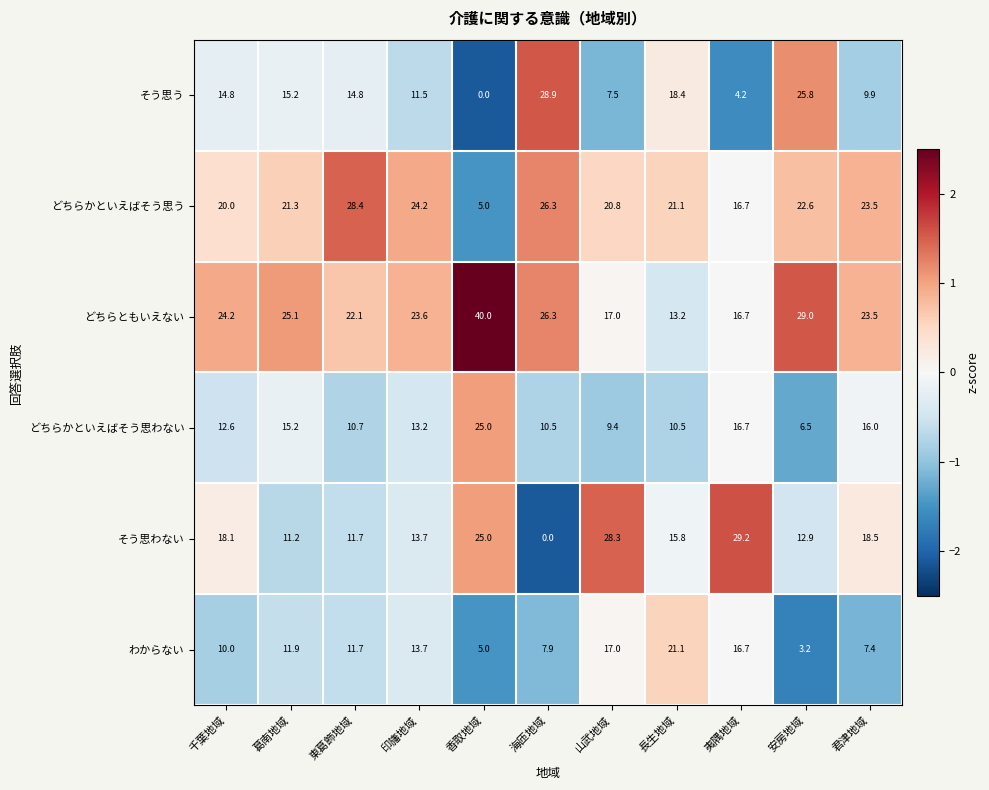

What is the difference between the highest and lowest values at 印旛地域?

12.7